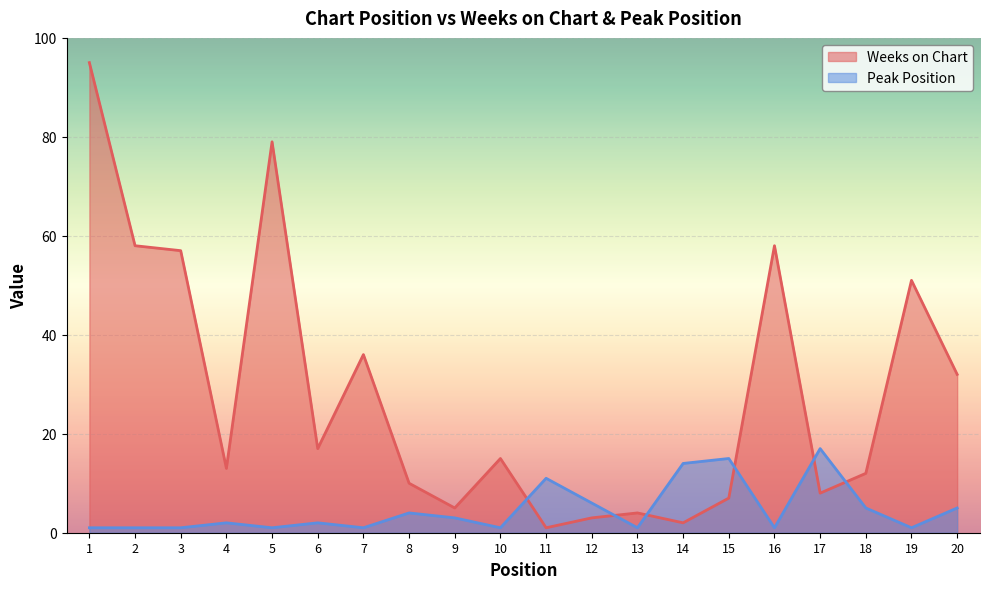

At which category is the sum across all series the highest?

1